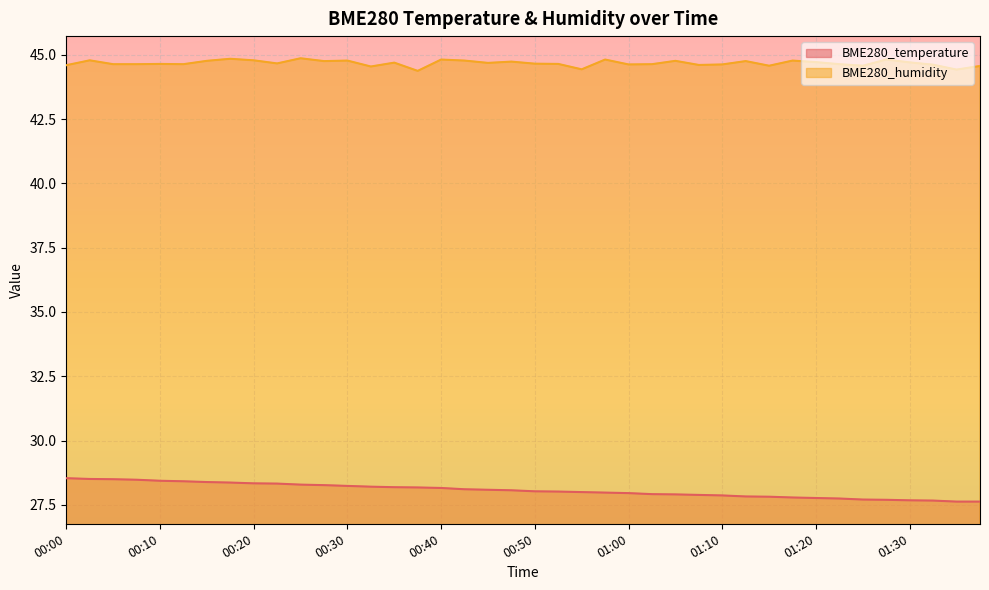

Is it true that BME280_temperature equals 40.4 at 01:10?

False